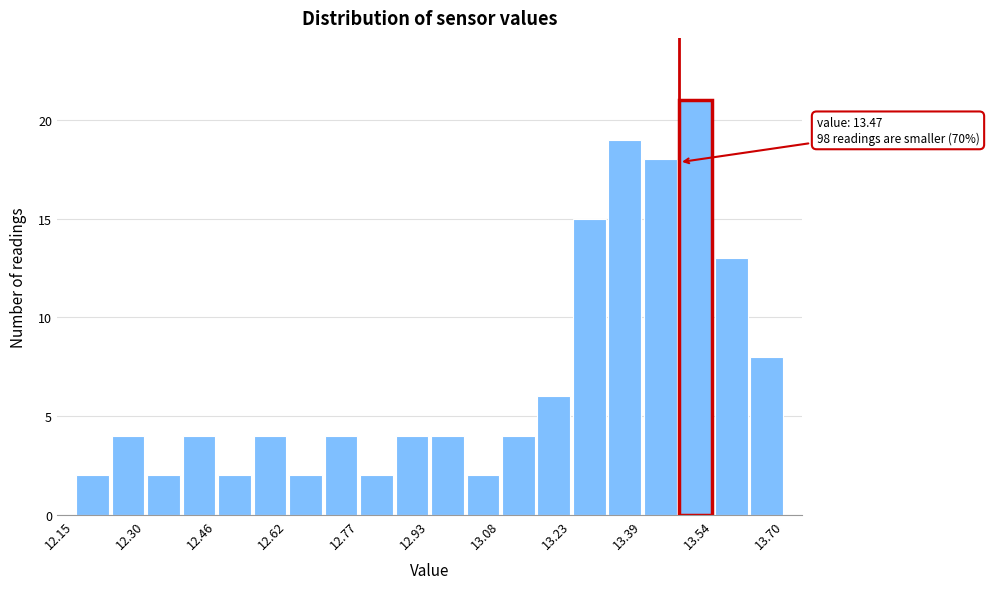

Around what value on the x-axis is the tallest bar? Give the approximate position of its centre, as read against the axis.

13.50